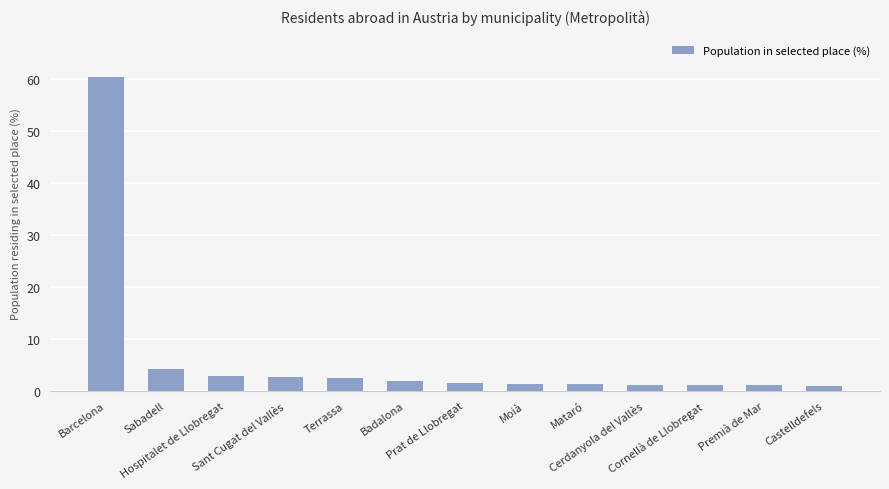

What is the difference between the second highest and minimum values?

3.3